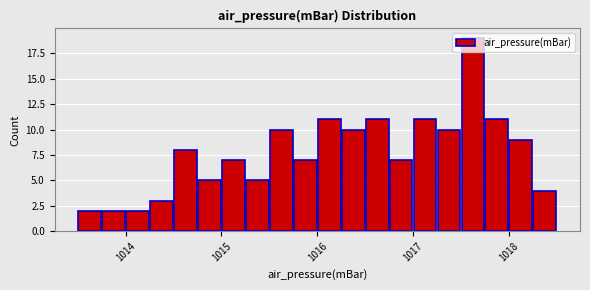

Read against the x-axis, roughly where is the centre of the tallest bar?

1017.6